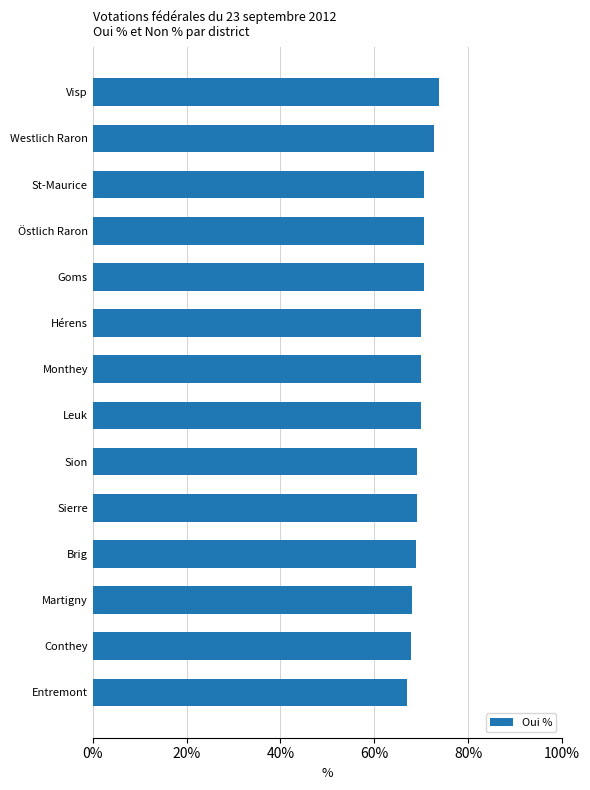

Count the number of categories in the chart.

14